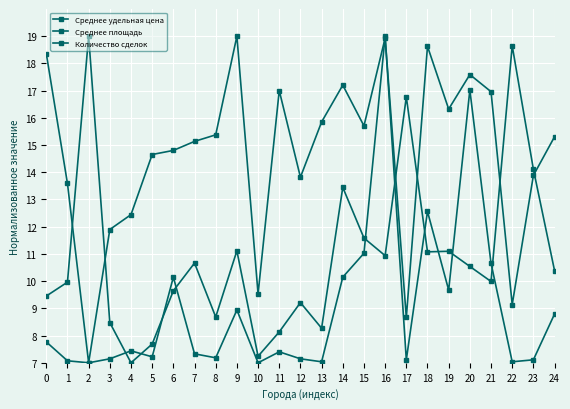

How many lines are shown in the chart?

3